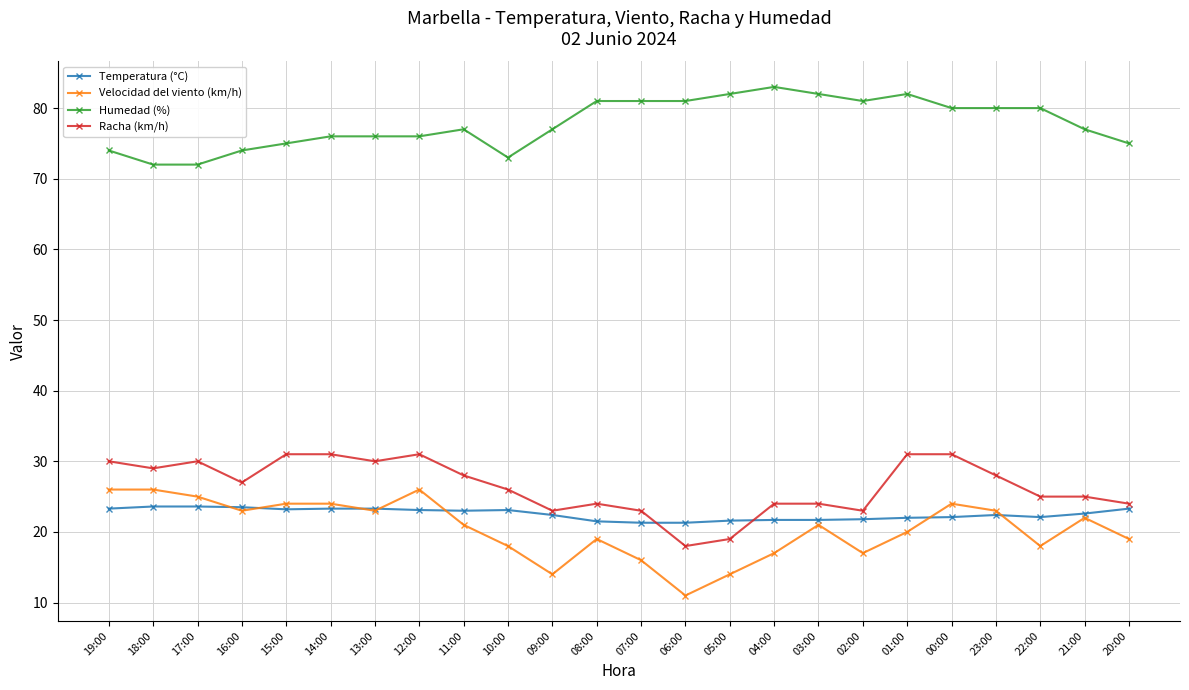

True or false: Racha (km/h) has more than 0 interior local peaks.

True